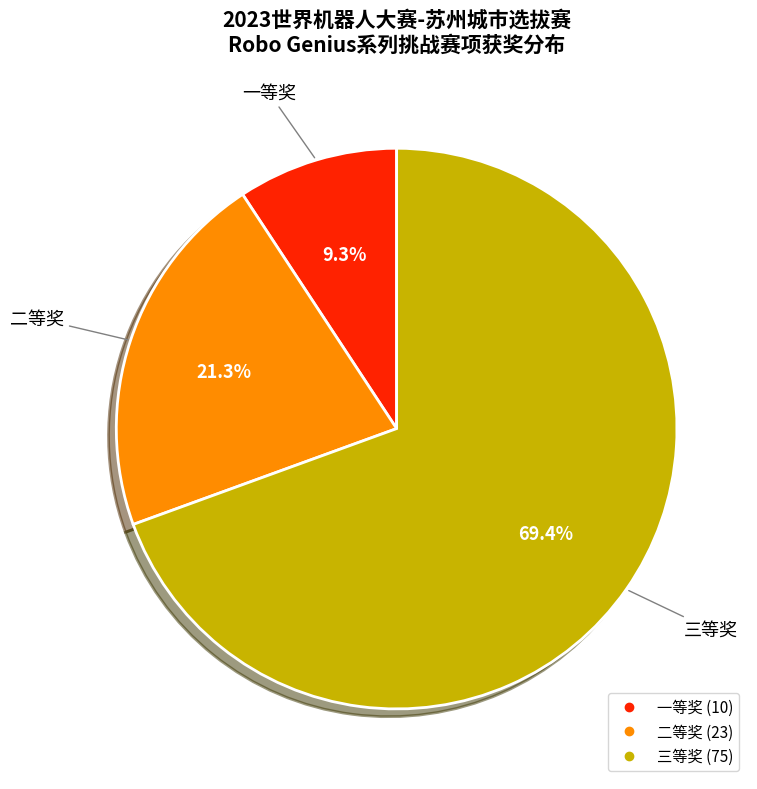

The 二等奖 slice represents 41% of the pie. True or false?

False